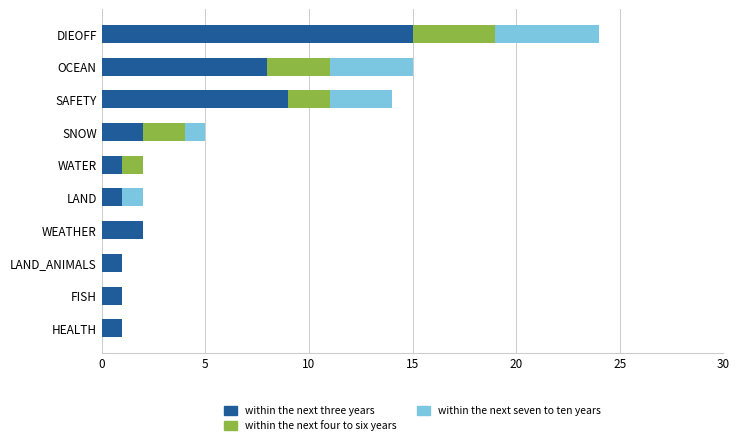

At which category is the sum across all series the highest?

DIEOFF